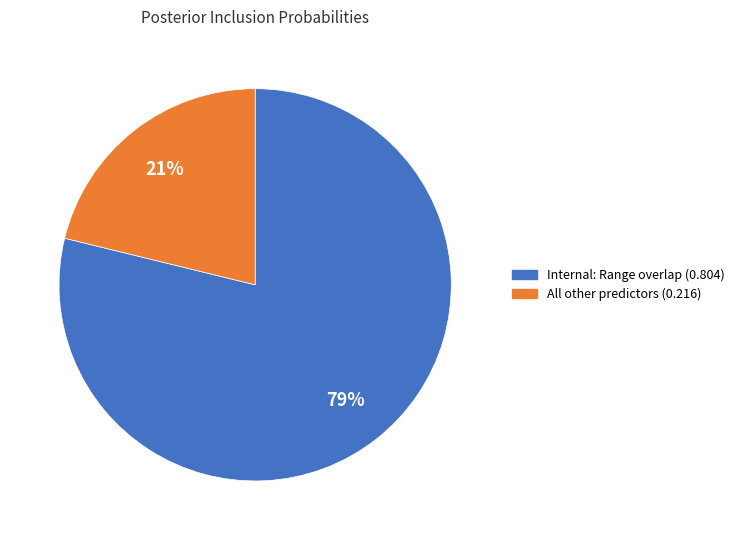

Is there any slice that represents more than half of the pie?

Yes